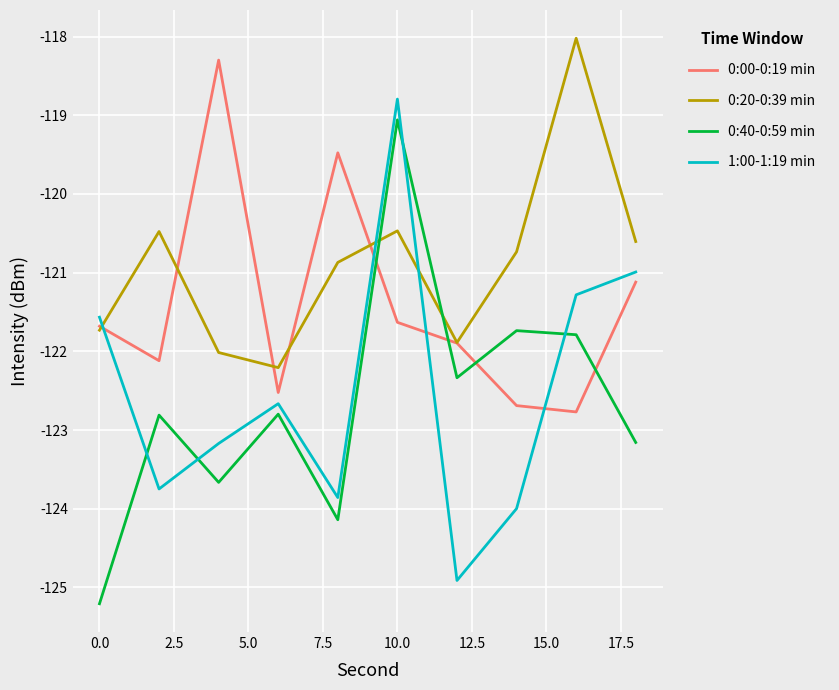

What is the difference between the maximum and minimum values in the 0:40-0:59 min series?

6.2